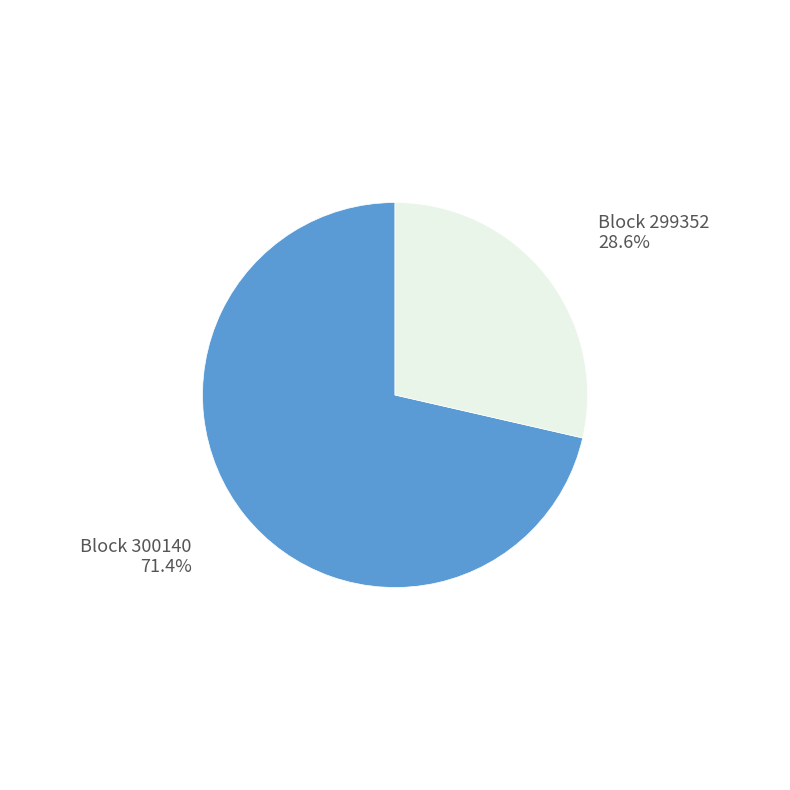

How many segments does this pie chart have?

2